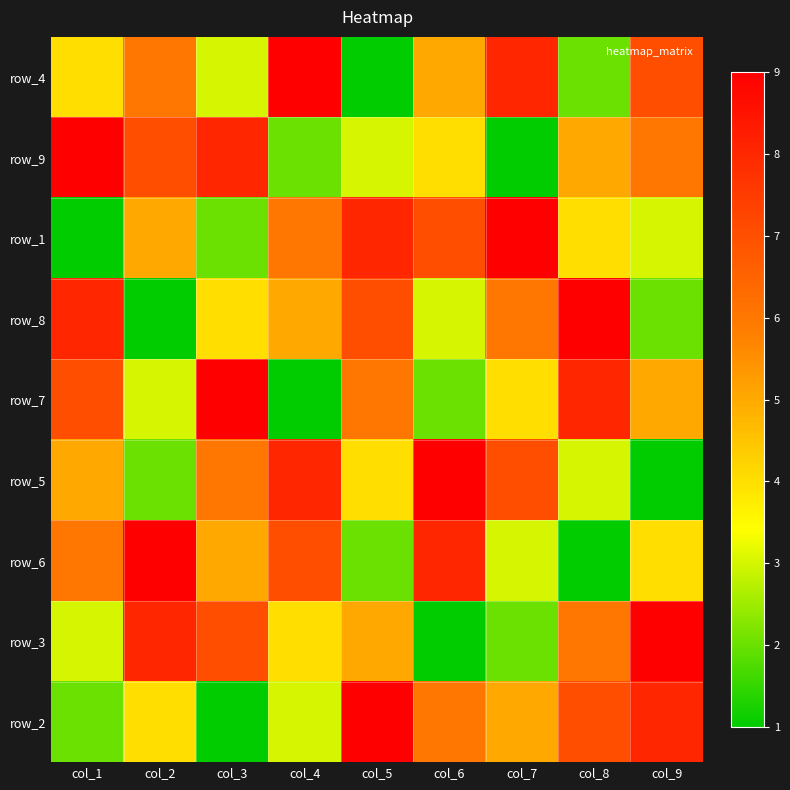

Which category has the highest value across all series?

col_4